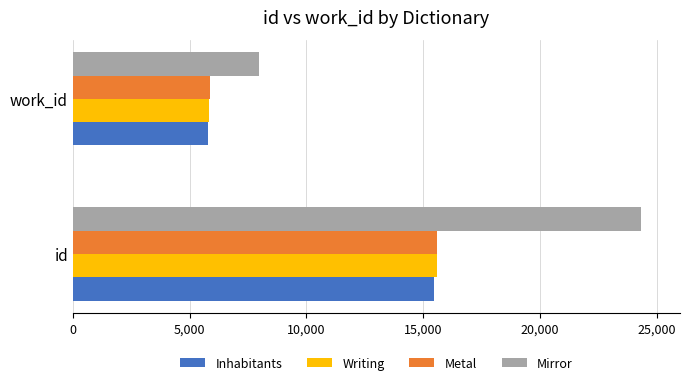

What is the difference between the maximum and minimum values in the Mirror series?

16352